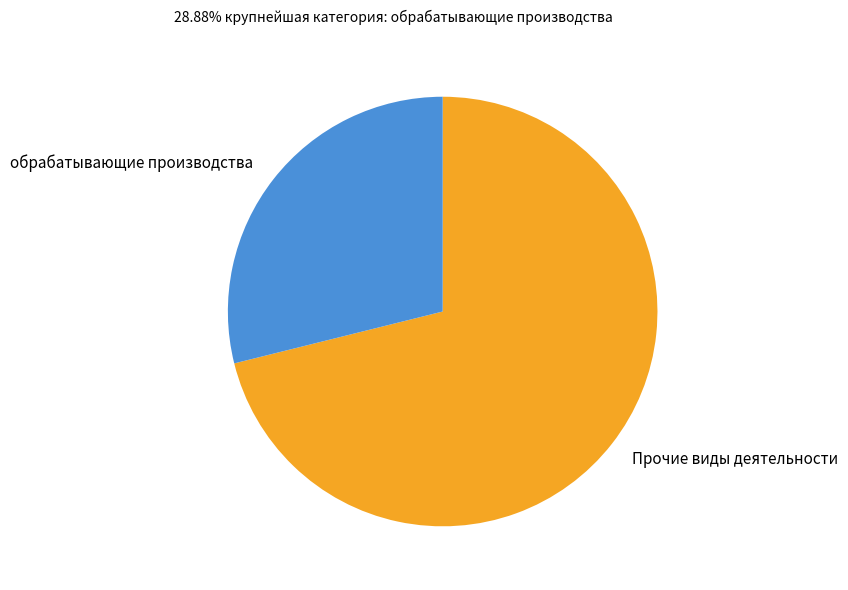

Between обрабатывающие производства and Прочие виды деятельности, which is larger?

Прочие виды деятельности